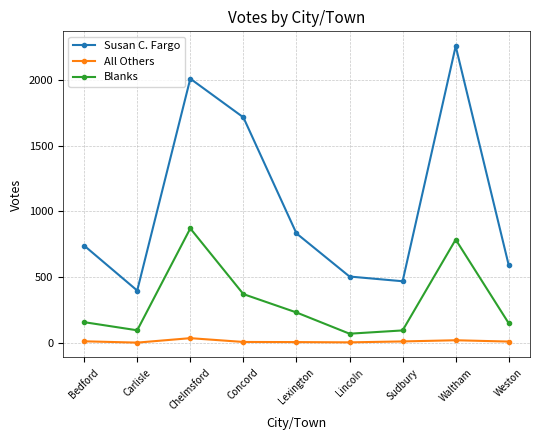

True or false: All Others and Blanks intersect in this chart.

False